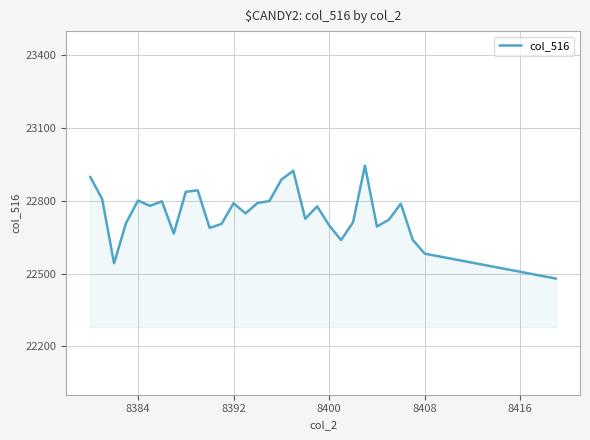

What is the smallest value displayed?

22479